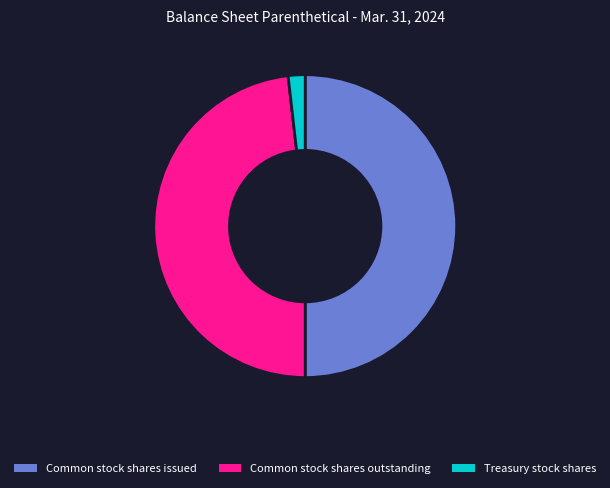

Which category has the smallest portion of the pie?

Treasury stock shares